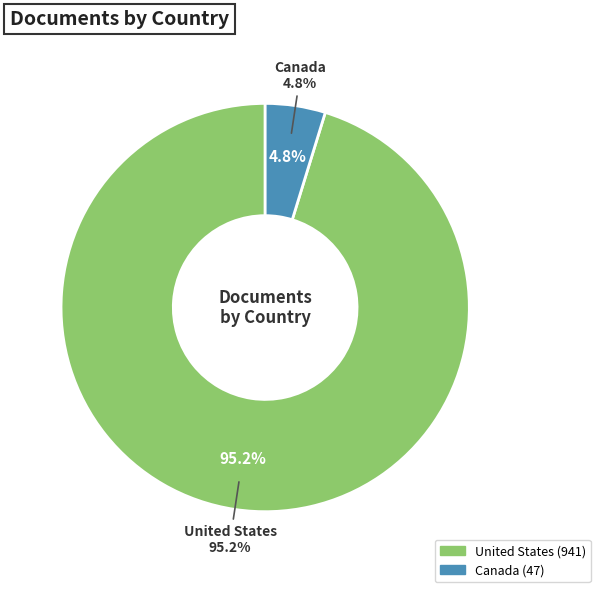

Rank the categories by value from highest to lowest.

United States, Canada